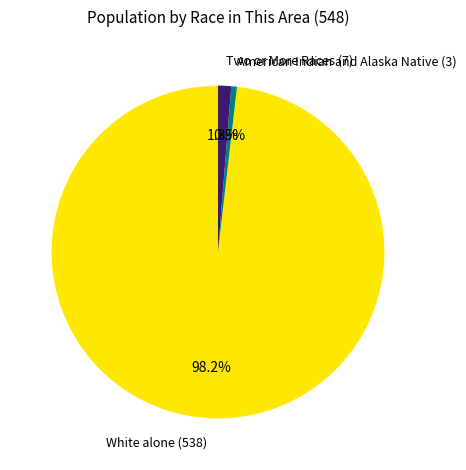

Which category accounts for the majority?

White alone (538)